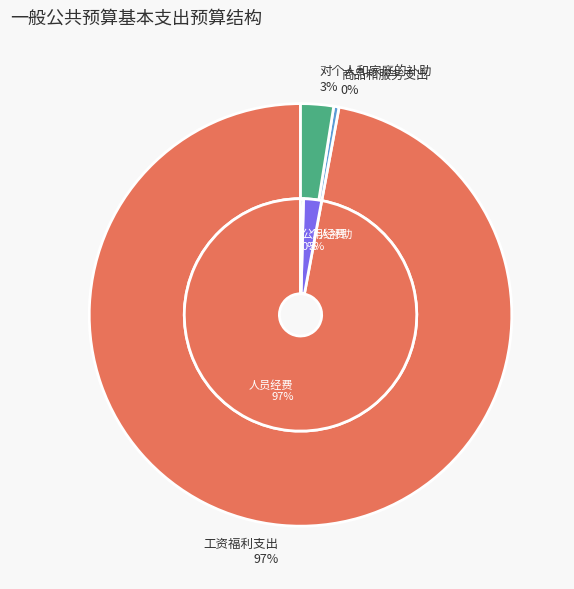

The 商品和服务支出 slice represents 0% of the pie. True or false?

True